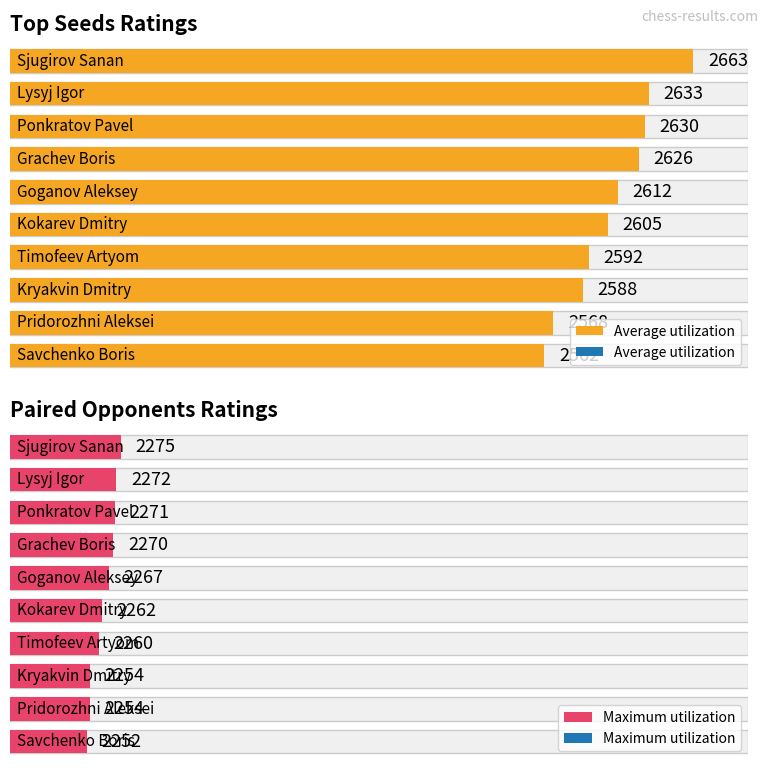

What are all the series names shown in the legend?

Average utilization, Maximum utilization